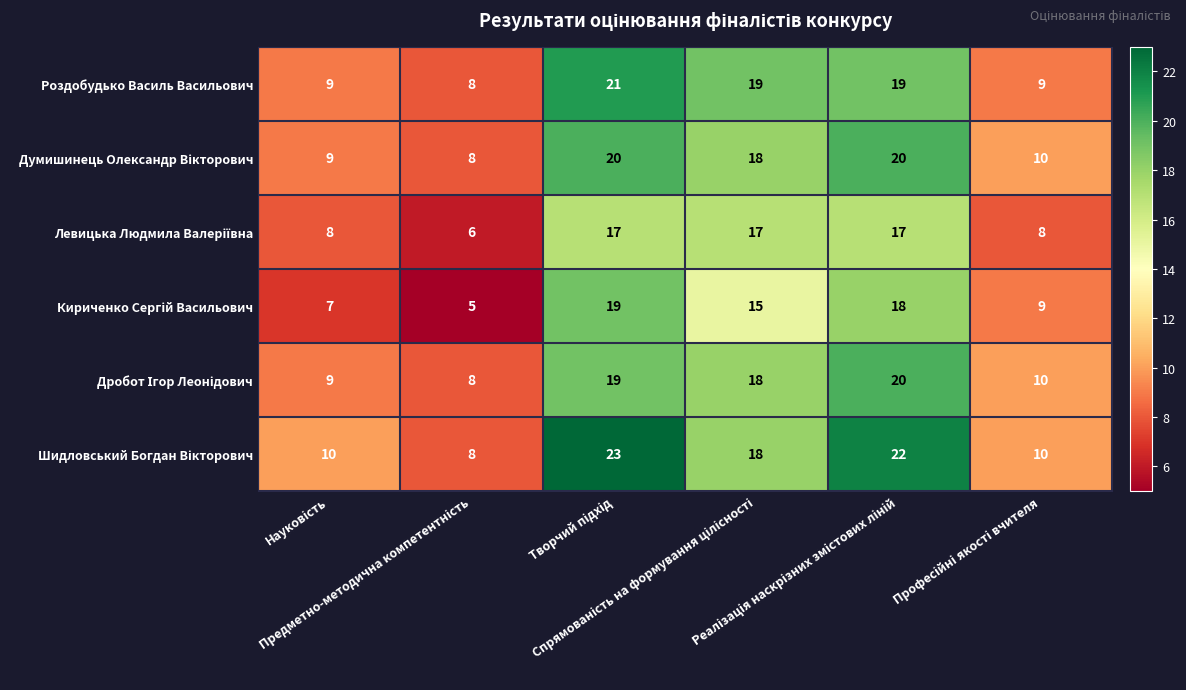

What is the minimum value shown in the chart?

5